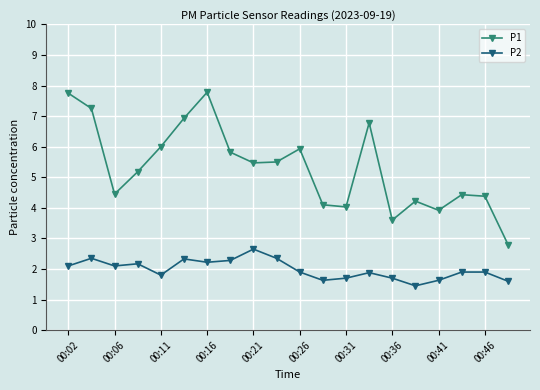

Rank the series by their maximum value, from highest to lowest.

P1, P2